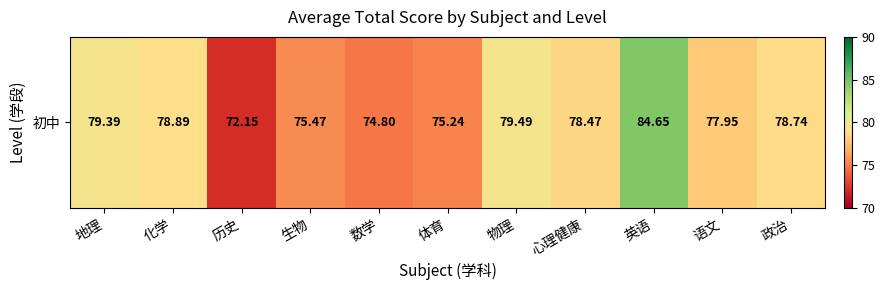

What is the change in value from 历史 to 政治?

+6.6